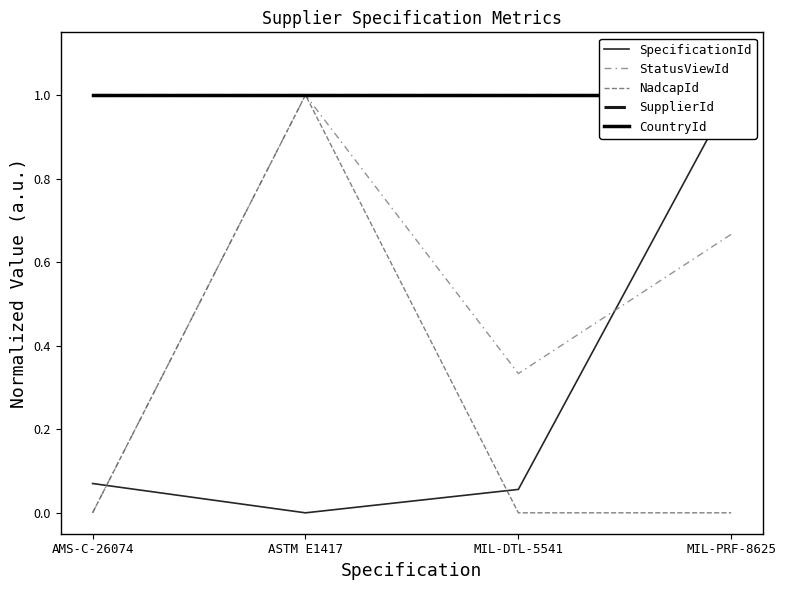

Reading left to right, extract all data points from this chart.

SpecificationId: 0.1	0.0	0.1	1.0
StatusViewId: 0.0	1.0	0.3	0.7
NadcapId: 0.0	1.0	0.0	0.0
SupplierId: 1.0	1.0	1.0	1.0
CountryId: 1.0	1.0	1.0	1.0